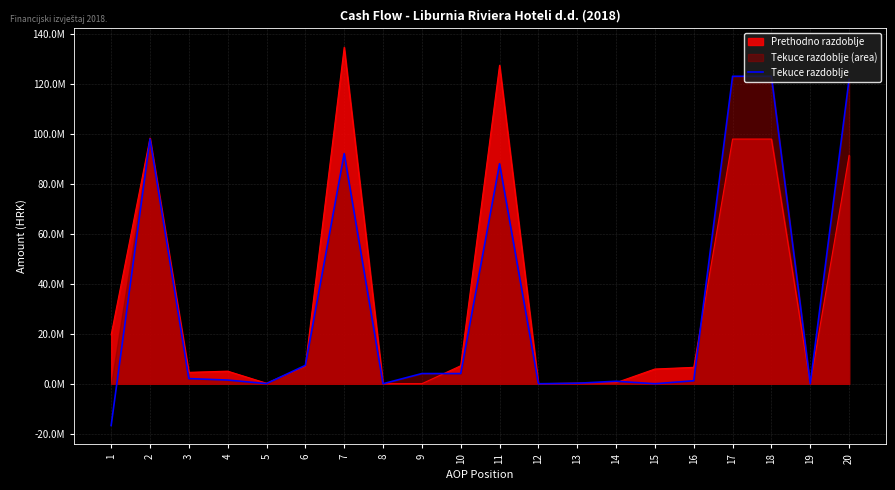

List the labels in order of value, smallest first.

1, 8, 12, 15, 19, 5, 13, 14, 16, 4, 3, 9, 10, 6, 11, 7, 2, 20, 17, 18